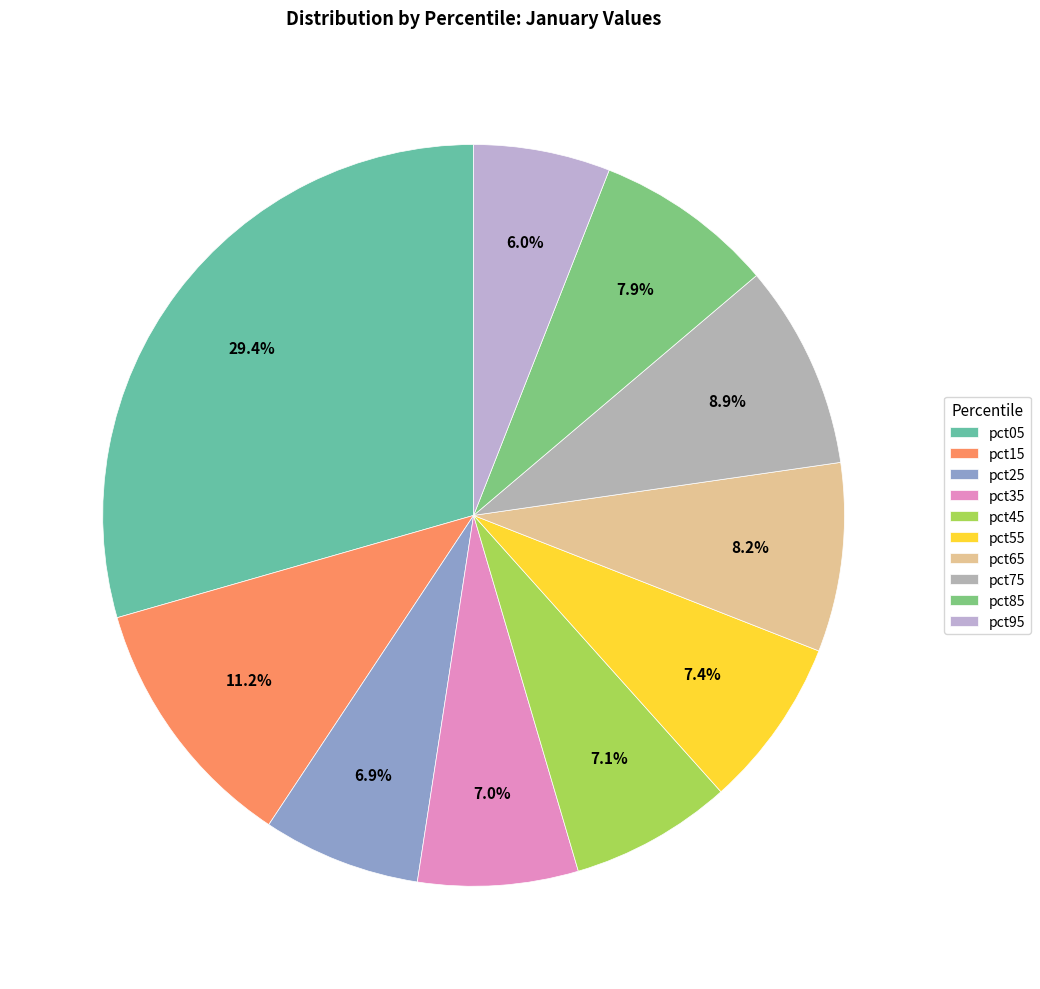

Which category has the biggest portion of the pie?

pct05